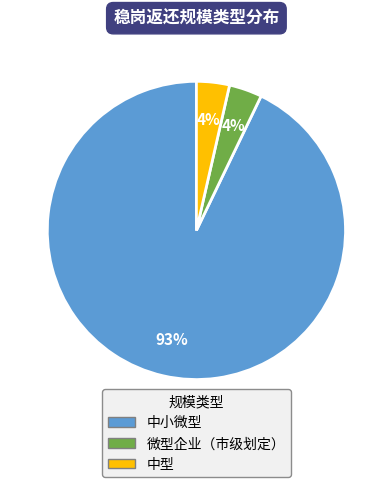

To the nearest percent, what is the average slice percentage?

33%